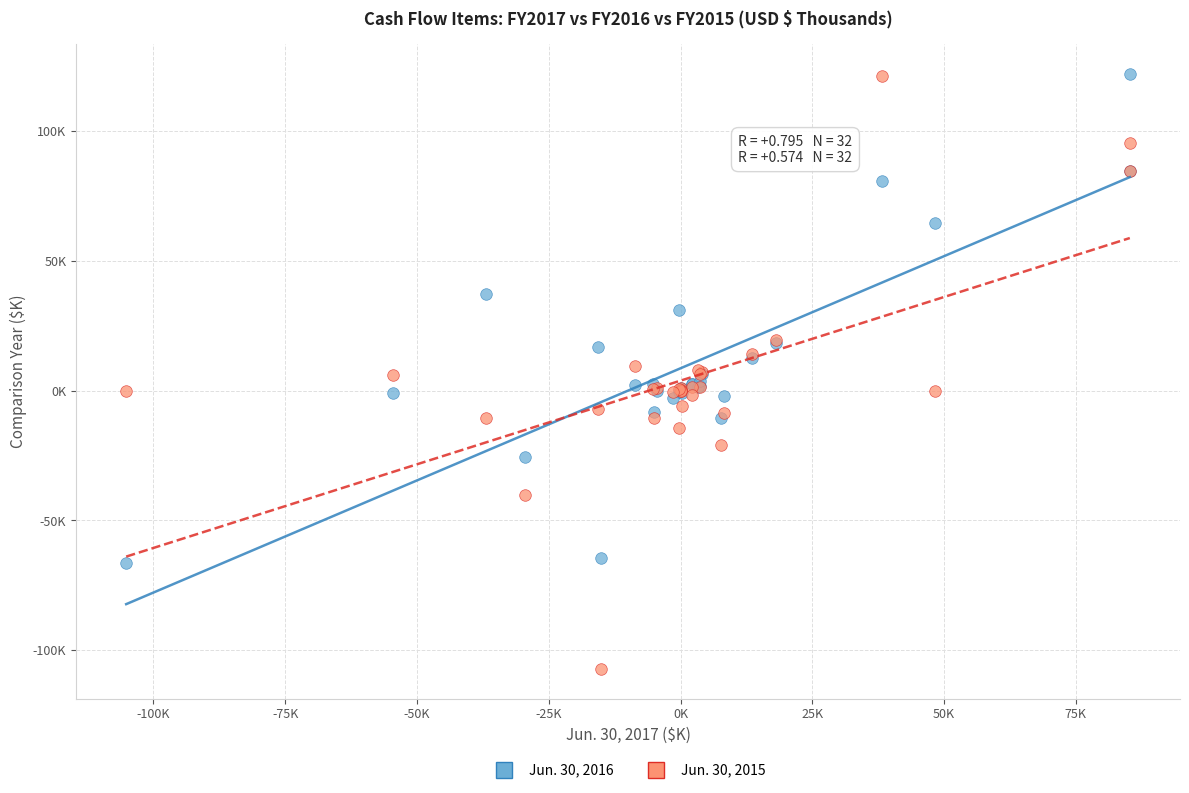

Which series contains the lowest Y value?

Jun. 30, 2015